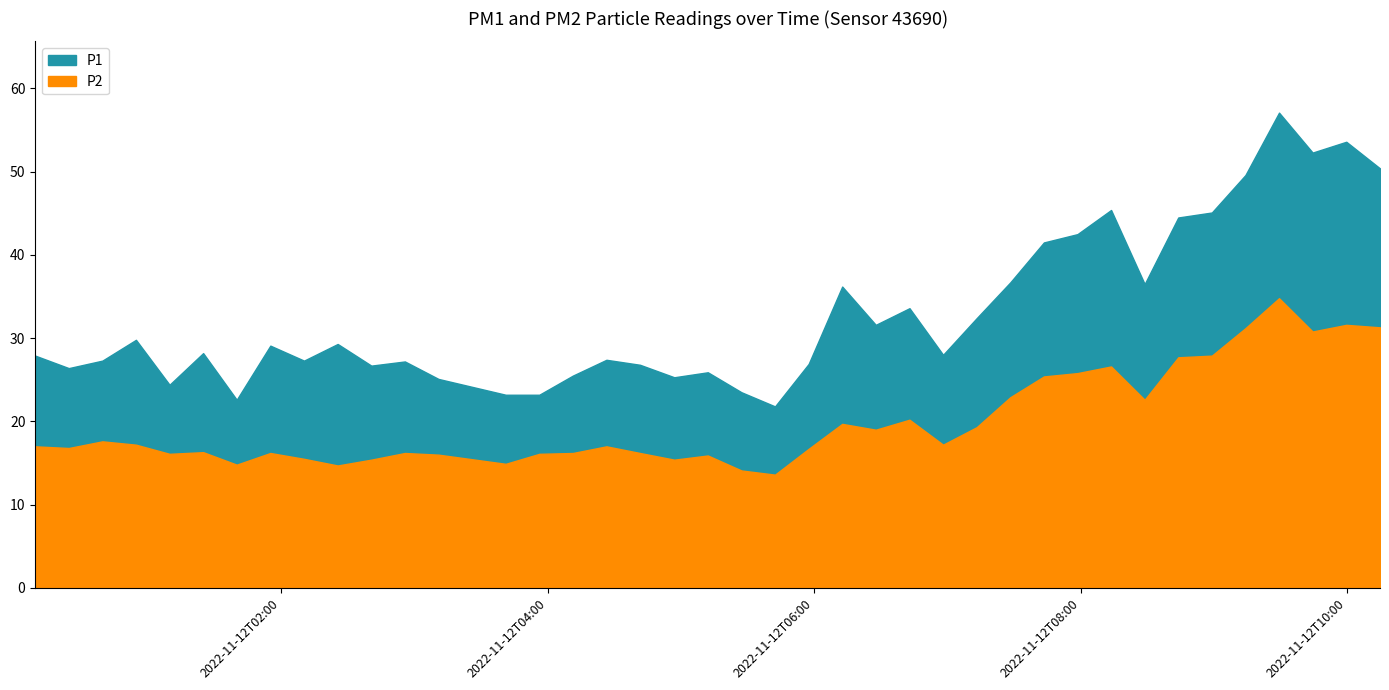

Between 2022-11-12T01:09:45 and 2022-11-12T01:24:53, which is larger?

2022-11-12T01:24:53